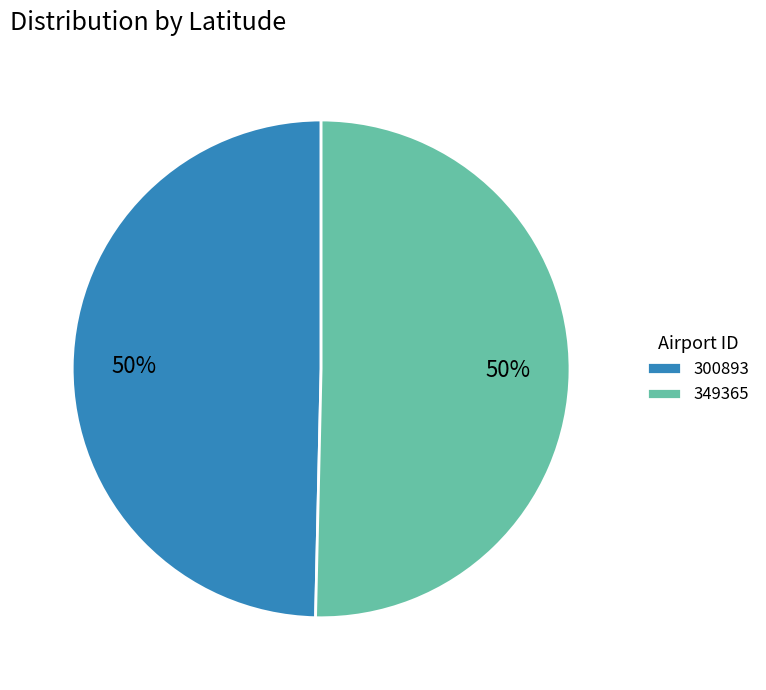

Which category has the smallest portion of the pie?

300893